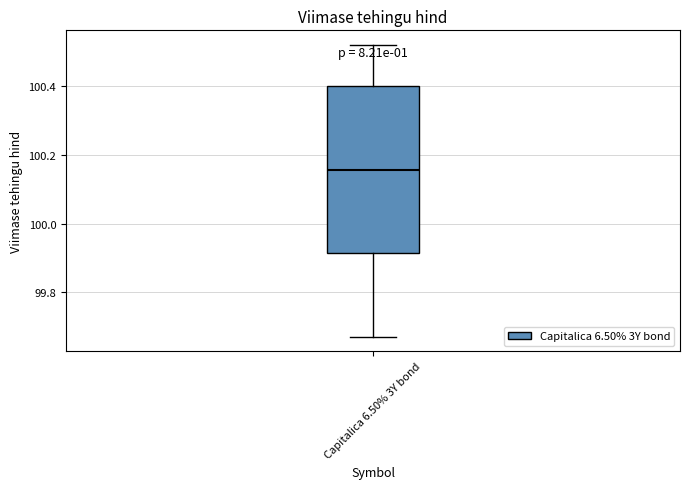

Transcribe this box plot: give where the median line is, the range the box spans, and where the two whiskers end, as read against the y-axis. The values are not printed on the chart, so give them approximately, as read against the axis.

median 100.16, box 99.92 to 100.40, whiskers 99.68 to 100.52